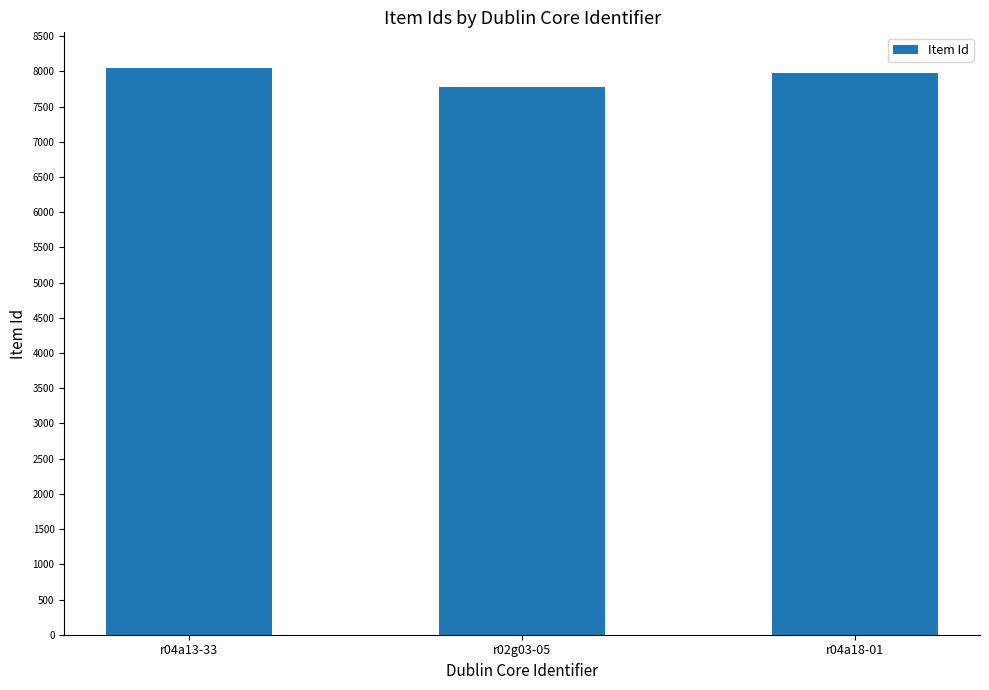

How many values are between 7775 and 8055?

3